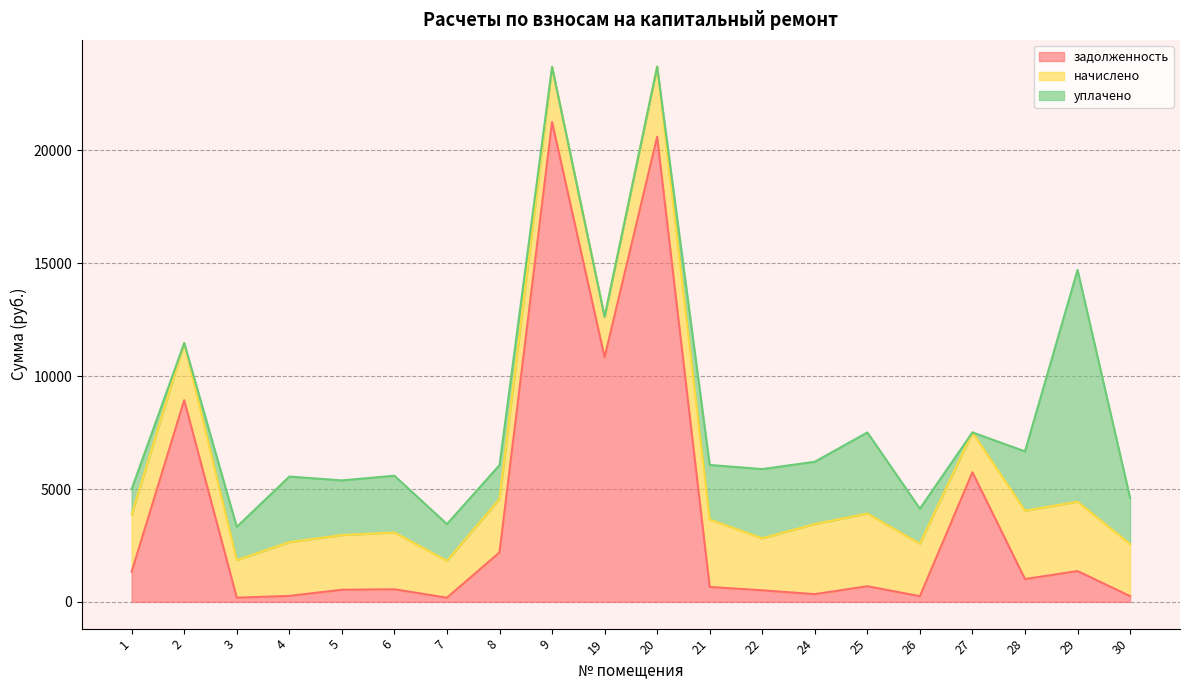

Reading left to right, extract all data points from this chart.

задолженность: 1336.3	8934.4	184.9	263.9	537.2	558.5	183.8	2191.2	21262.0	10833.3	20607.1	661.6	511.6	341.7	693.3	251.3	5741.9	1010.1	1365.0	255.3
начислено: 2533.1	2533.1	1661.4	2380.9	2421.9	2515.5	1632.2	2369.2	2439.4	1796.0	3106.3	2983.5	2304.9	3106.3	3217.5	2322.4	1766.7	3030.3	3071.2	2304.9
уплачено: 1131.0	0.0	1476.5	2906.7	2423.0	2515.6	1632.0	1500.0	0.0	0.0	0.0	2421.4	3067.6	2760.0	3596.1	1555.1	0.0	2627.5	10272.6	2047.8